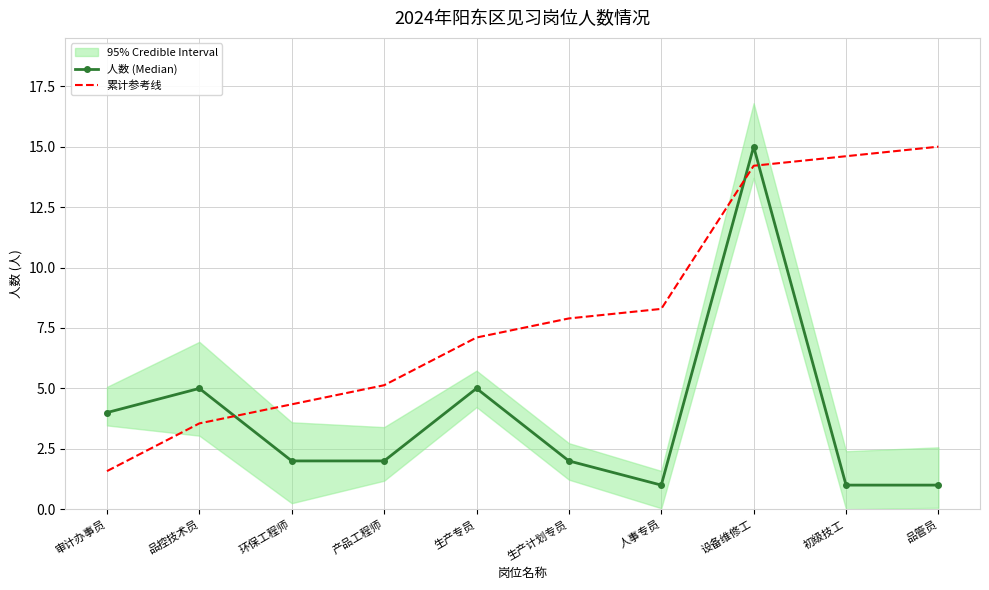

At how many categories does at least one series exceed 14?

3